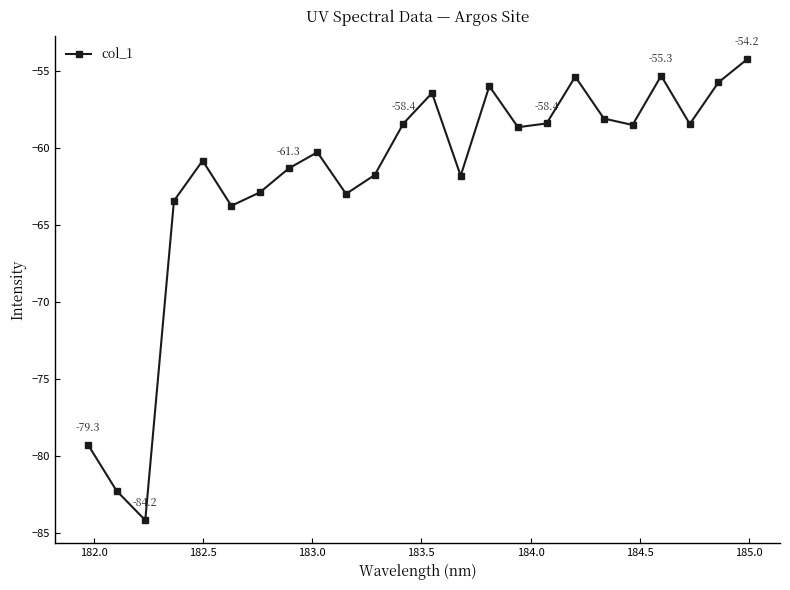

How many points are higher than both their immediate neighbors (excluding endpoints)?

6